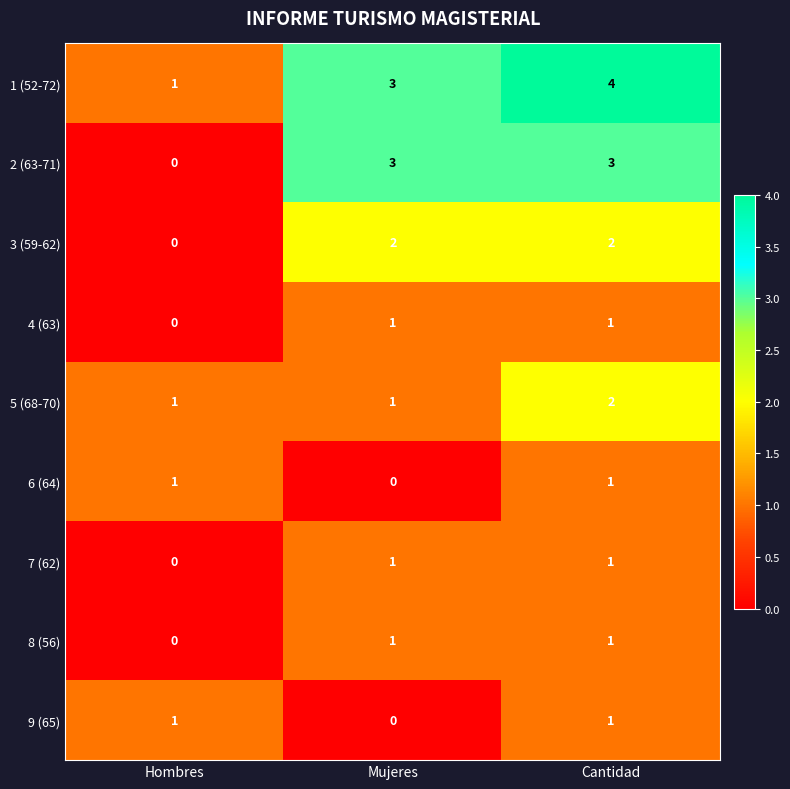

Reading right to left, list all the values displayed in this chart.

1 (52-72): 4	3	1
2 (63-71): 3	3	0
3 (59-62): 2	2	0
4 (63): 1	1	0
5 (68-70): 2	1	1
6 (64): 1	0	1
7 (62): 1	1	0
8 (56): 1	1	0
9 (65): 1	0	1